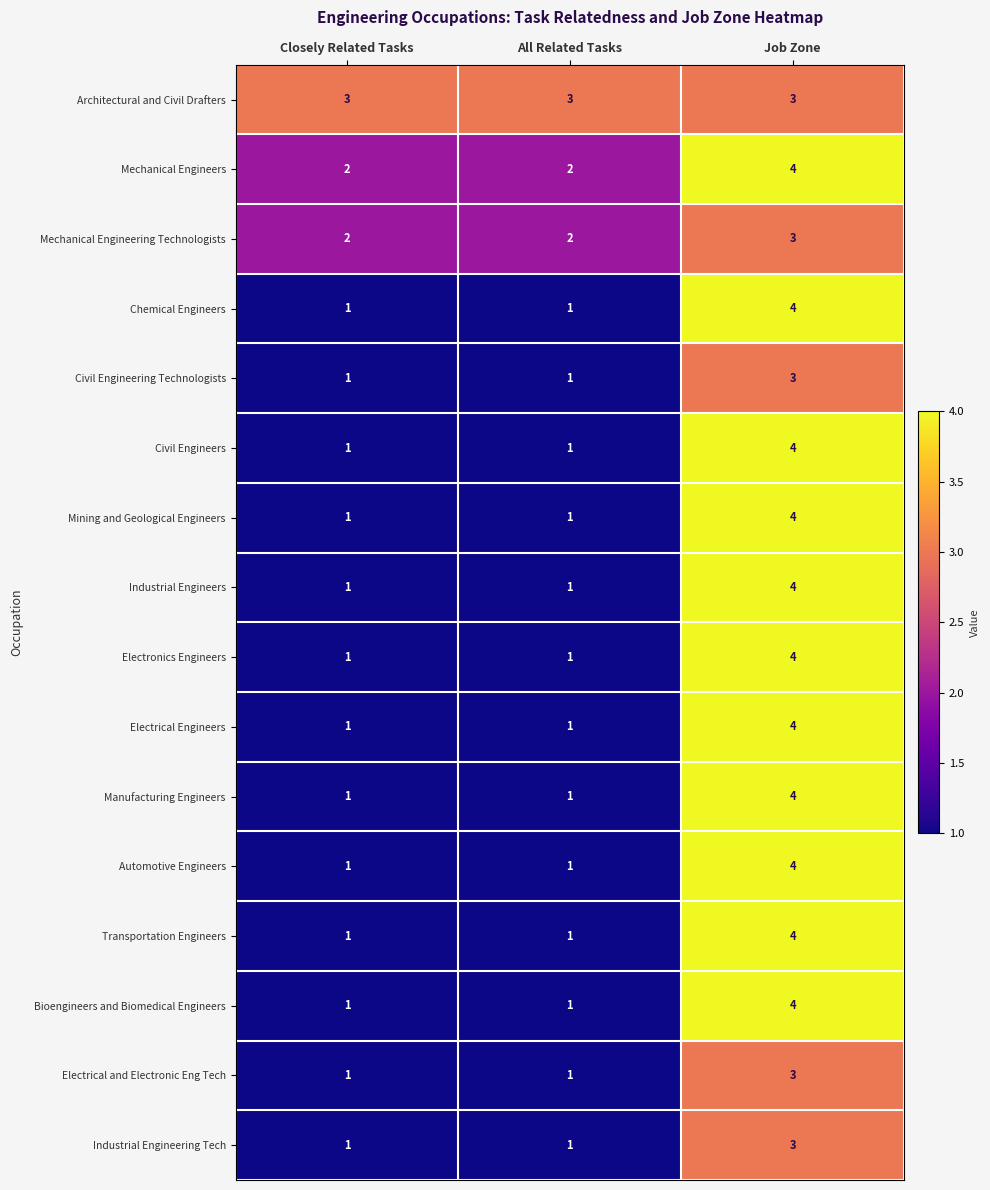

What is the total value across all series at All Related Tasks?

20